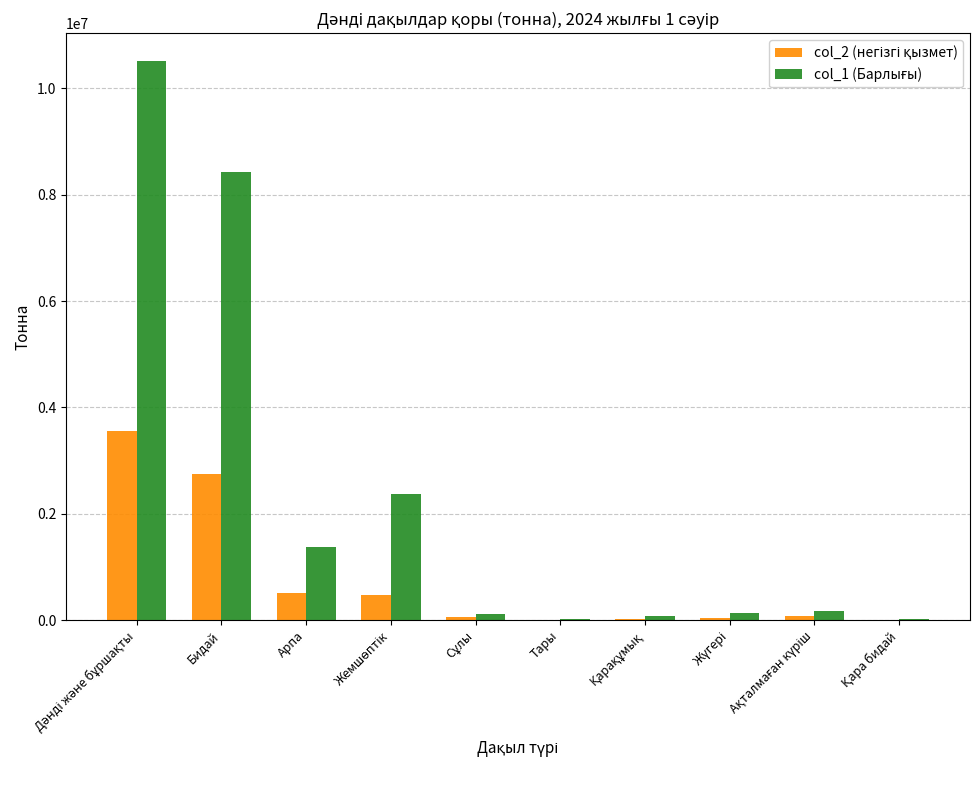

How many groups of bars are there?

10